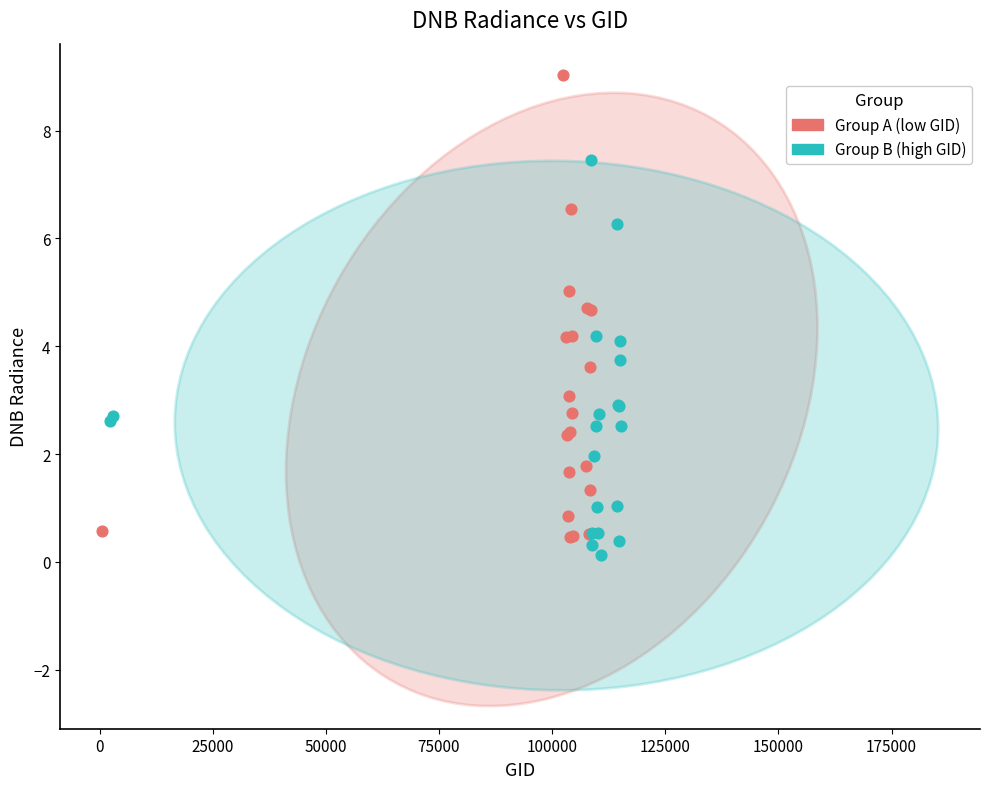

Which series contains the highest Y value?

Group A (low GID)